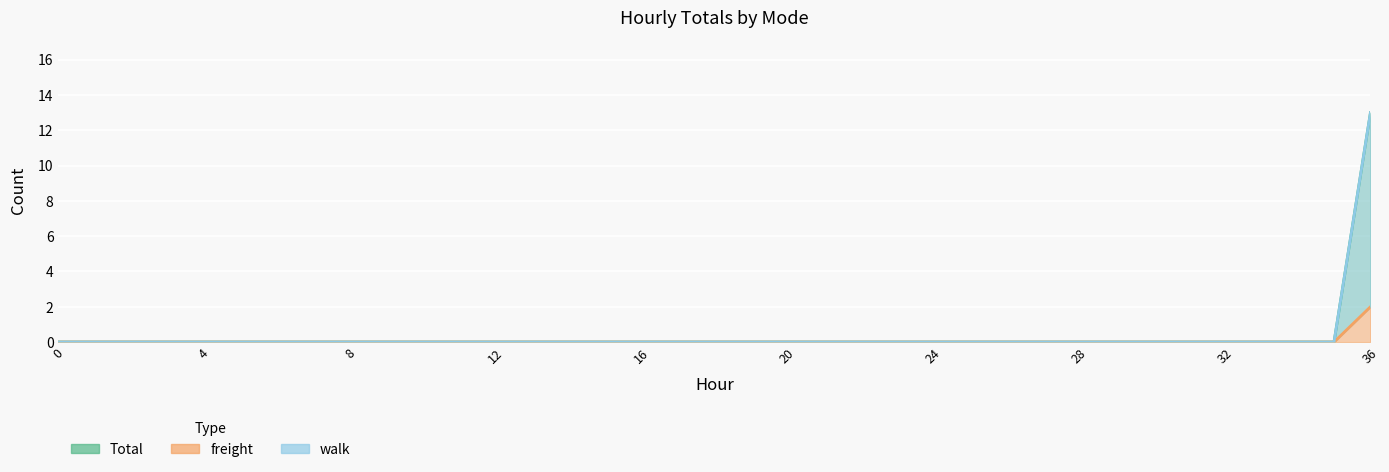

What is the value of the walk point at the 37th from the left?

13